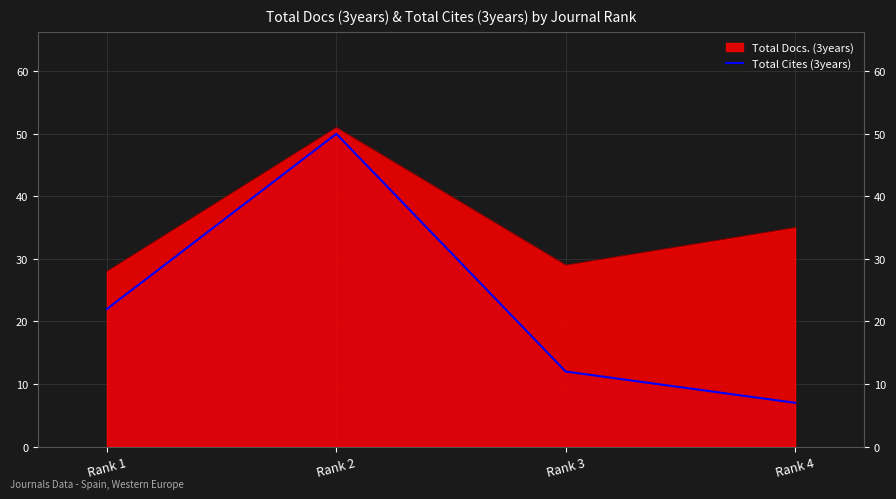

What is the approximate value of Total Docs. (3years) at Rank 4?

35